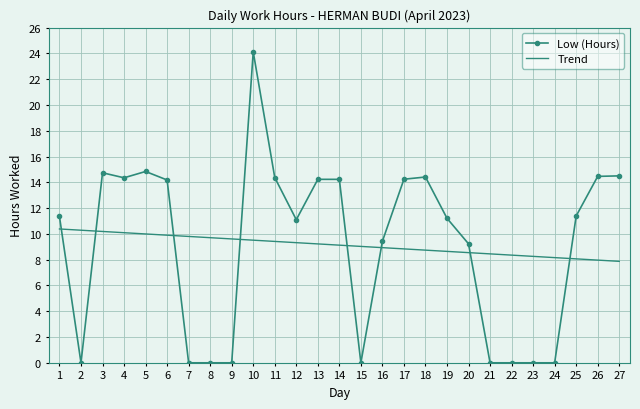

Where do Low (Hours) and Trend first cross each other?

1 and 2